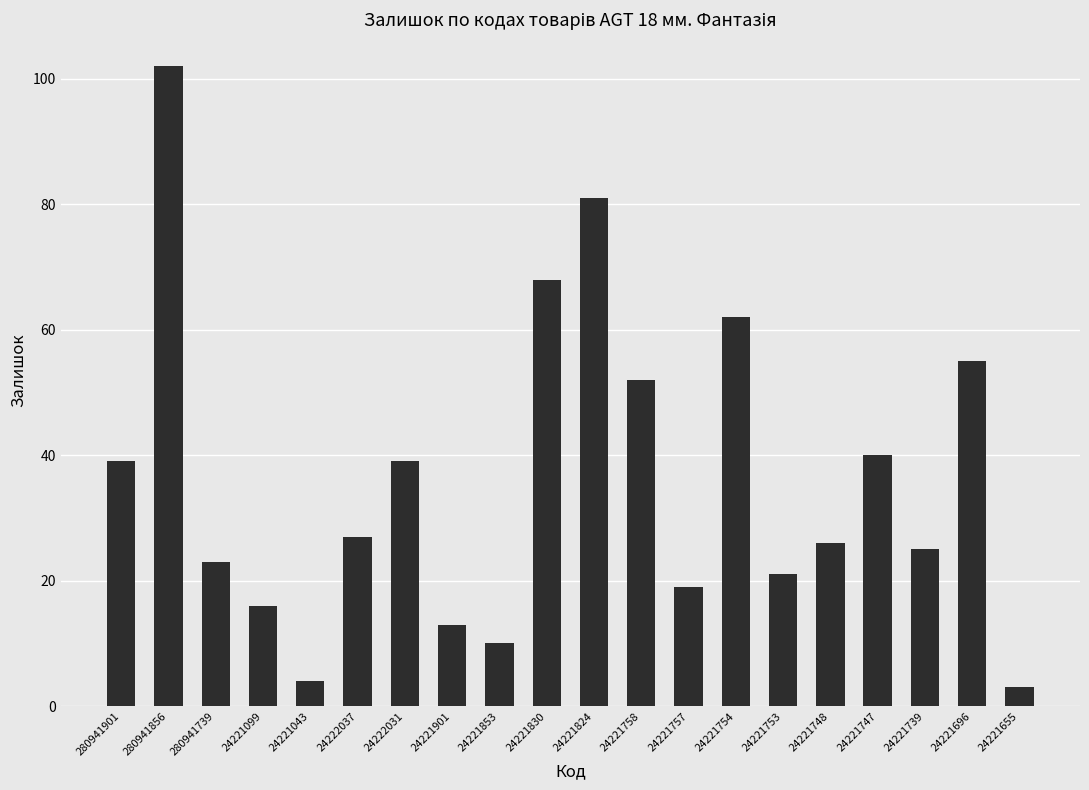

Which has a higher value, 280941856 or 24221739?

280941856